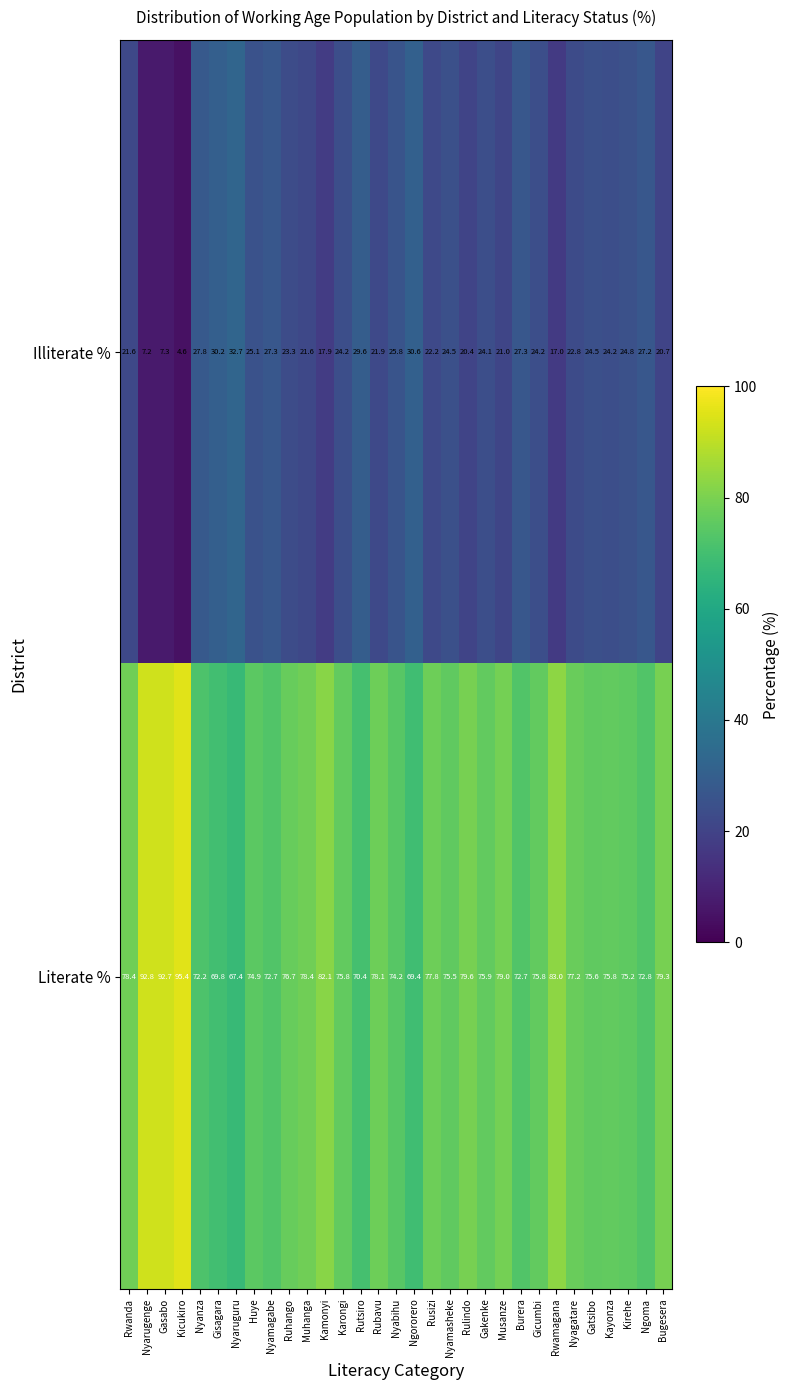

What is the minimum value for Illiterate %?

4.6